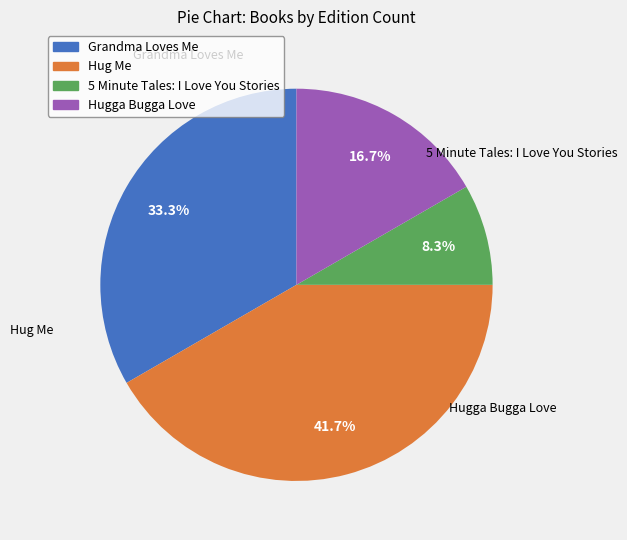

Is there any slice that represents more than half of the pie?

No